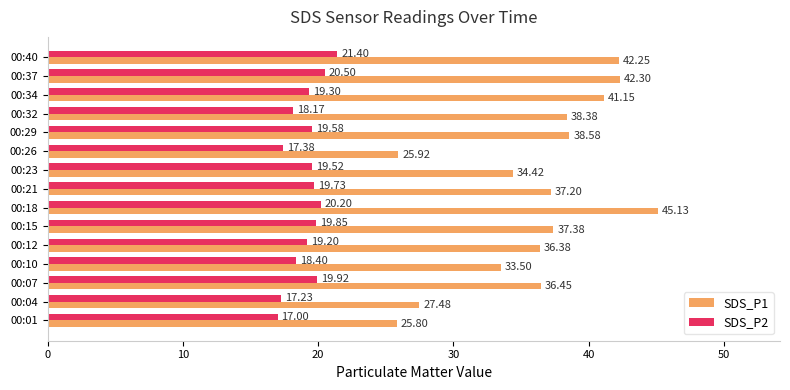

What is the sum of the SDS_P1 values at 00:26 and 00:37?

68.2